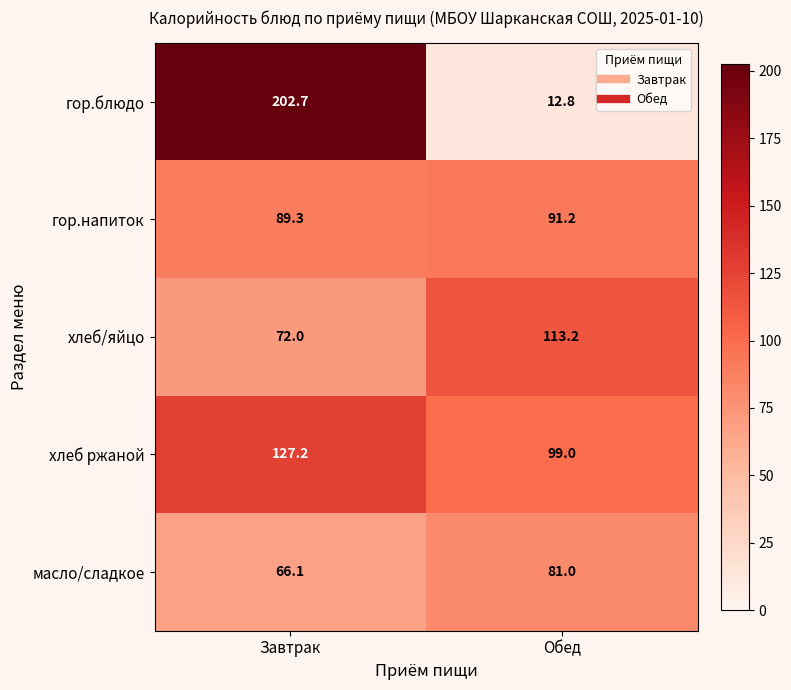

What is the smallest value displayed?

12.8